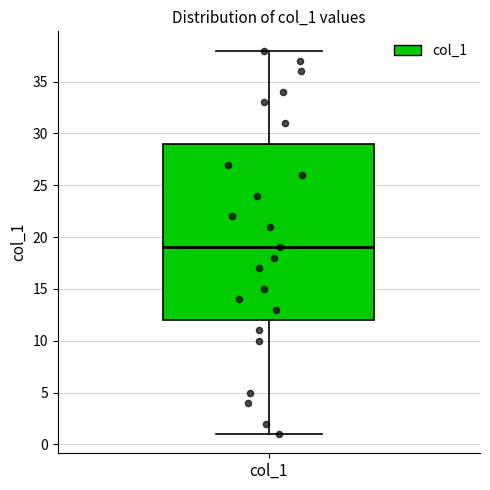

Where does the lower whisker of the box for col_1 end on the y-axis? The values are not printed on the chart, so give them approximately, as read against the axis.

1